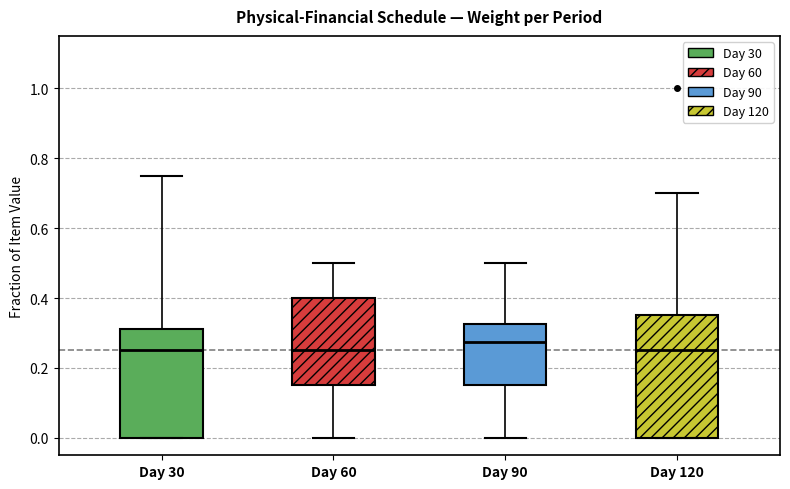

Reading left to right, transcribe this box plot: for each box, give where its median line is, the range the box spans, and where its two whiskers end, as read against the y-axis. The values are not printed on the chart, so give them approximately, as read against the axis.

Day 30: median 0.26, box 0.00 to 0.32, whiskers 0.00 to 0.76
Day 60: median 0.26, box 0.16 to 0.40, whiskers 0.00 to 0.50
Day 90: median 0.28, box 0.16 to 0.32, whiskers 0.00 to 0.50
Day 120: median 0.26, box 0.00 to 0.36, whiskers 0.00 to 0.70